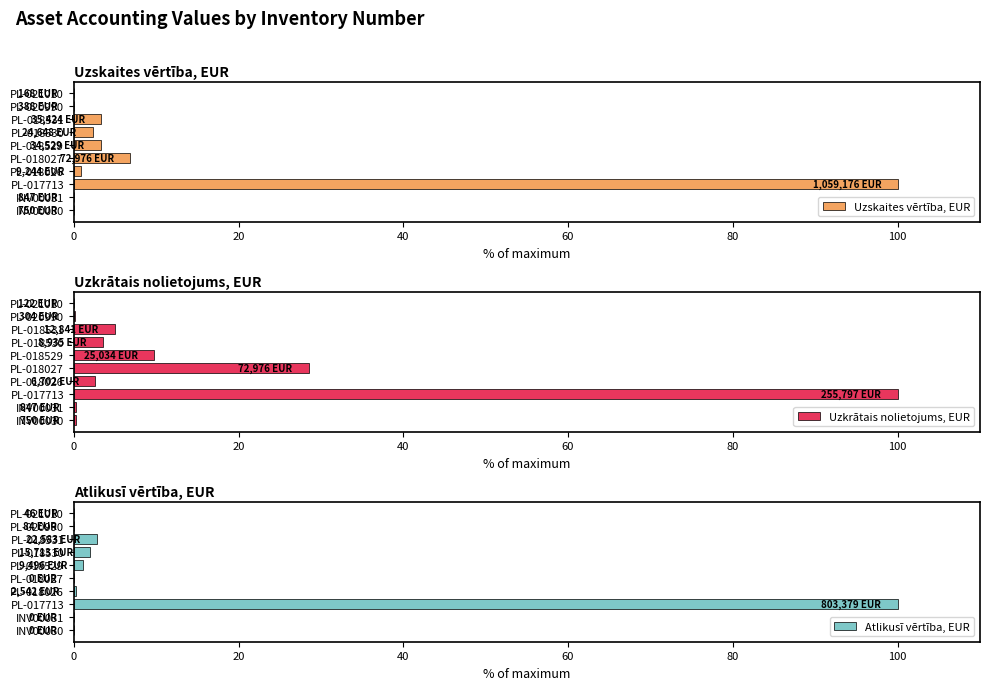

How many bars are there in total?

30